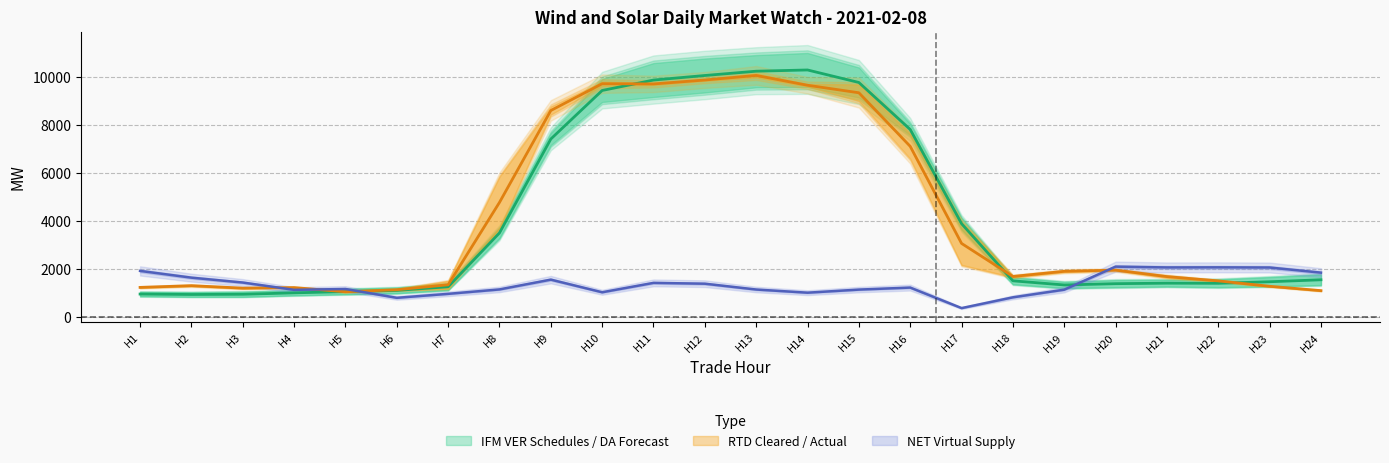

True or false: NET Virtual Supply has a value of 1643.6 at H2.

True